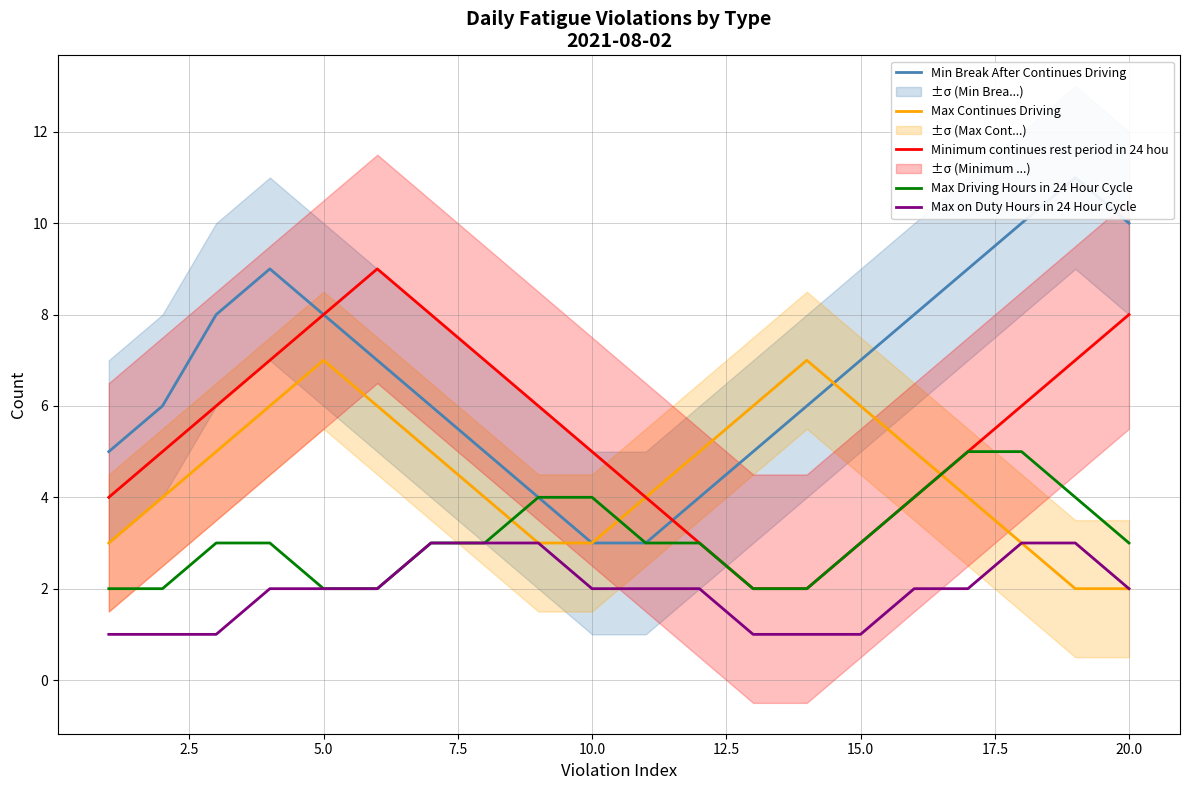

Does the chart have visible grid lines?

Yes